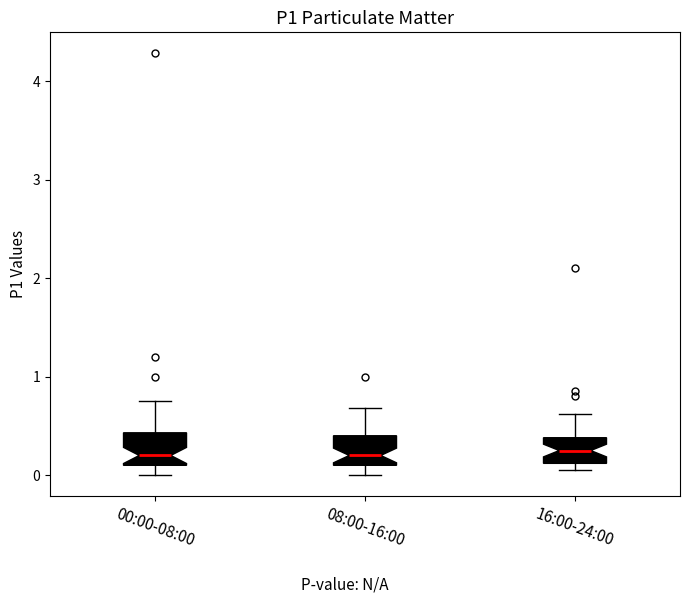

Reading left to right, read every box against the y-axis: the position of its median line, the range the box covers, and the ends of its whiskers. The values are not printed on the chart, so give them approximately, as read against the axis.

00:00-08:00: median 0.2, box 0.1 to 0.4, whiskers 0.0 to 0.8
08:00-16:00: median 0.2, box 0.1 to 0.4, whiskers 0.0 to 0.7
16:00-24:00: median 0.3, box 0.1 to 0.4, whiskers 0.1 (just below the box's lower edge) to 0.6